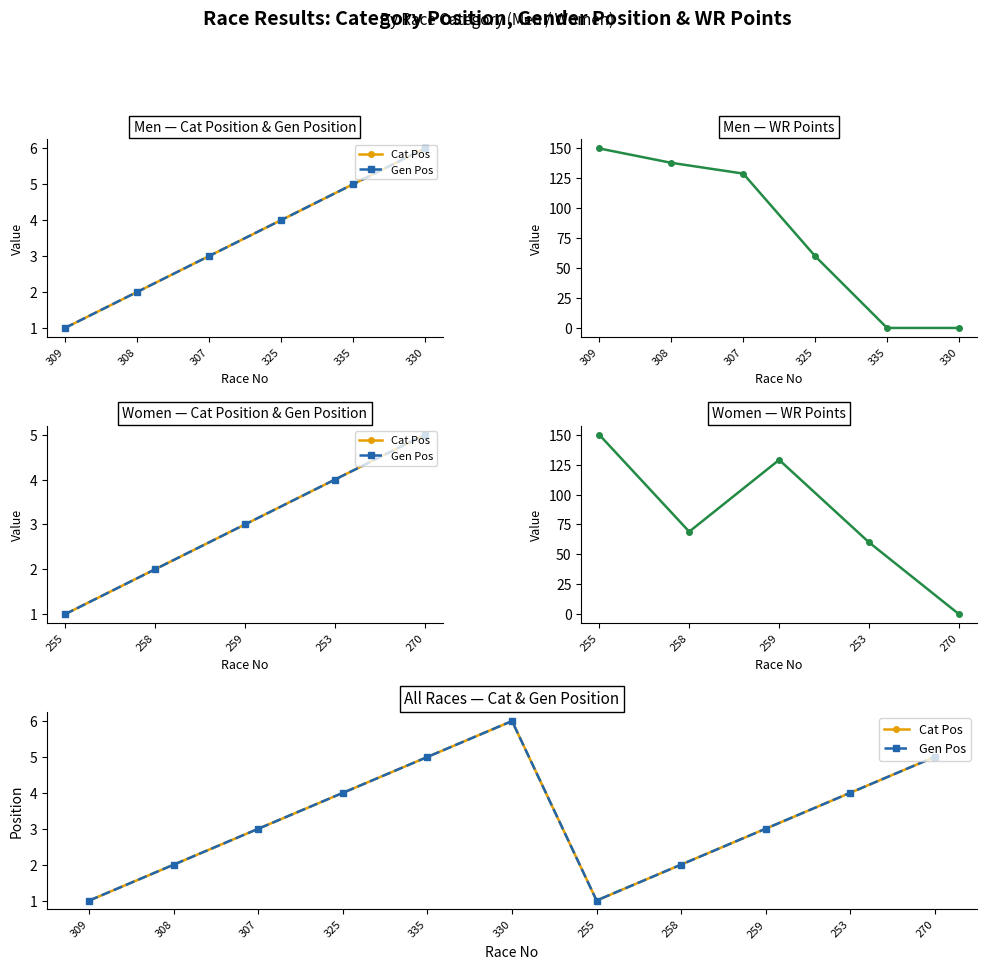

True or false: Gen Pos has a value of 2 at 258.

True